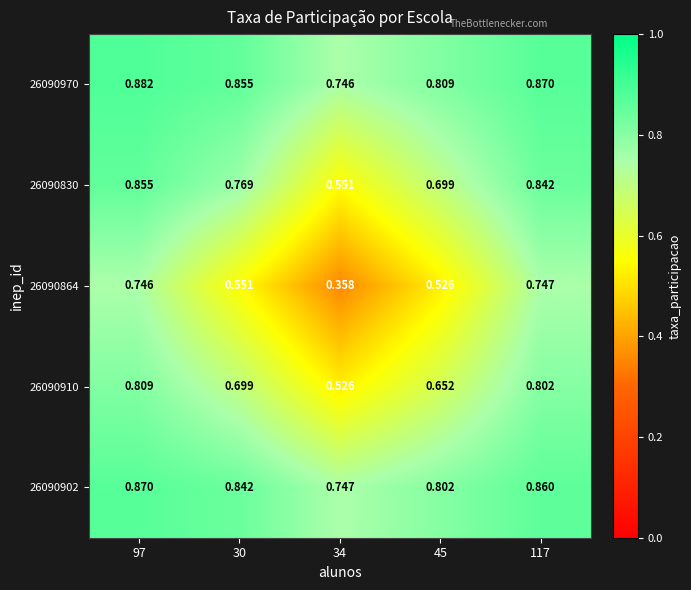

Is the value of 26090902 at 34 greater than the value of 26090910 at 30?

Yes